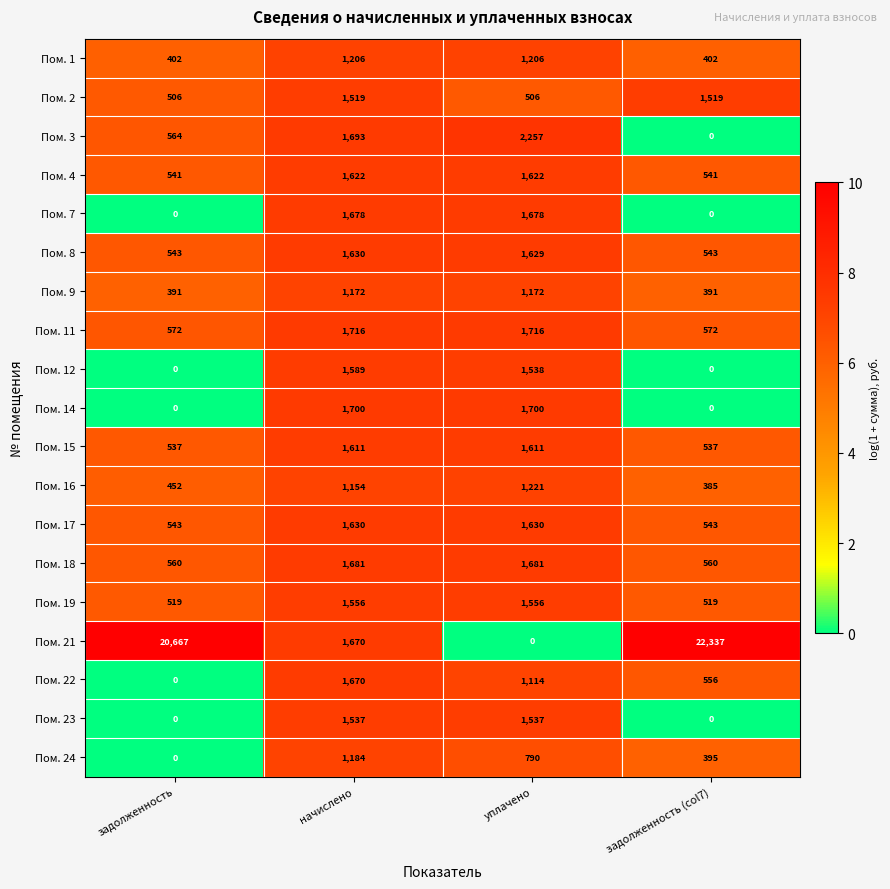

Which category has the highest value across all series?

задолженность (col7)